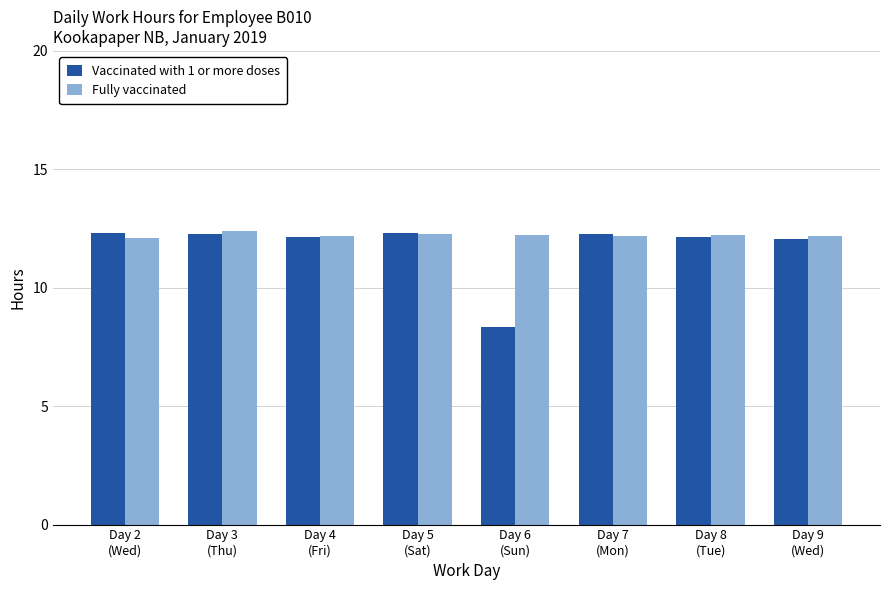

At Day 2
(Wed), list the series in order from largest to smallest.

Vaccinated with 1 or more doses, Fully vaccinated